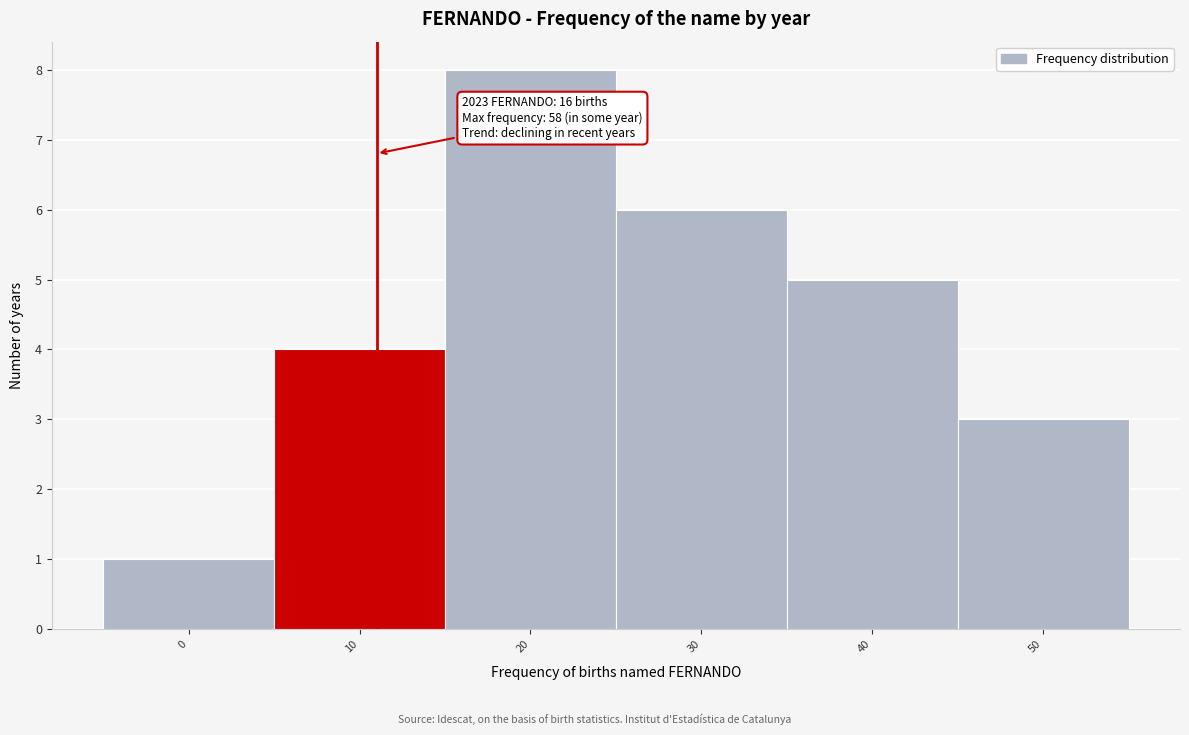

Reading left to right, transcribe all the data shown in this chart.

1	4	8	6	5	3